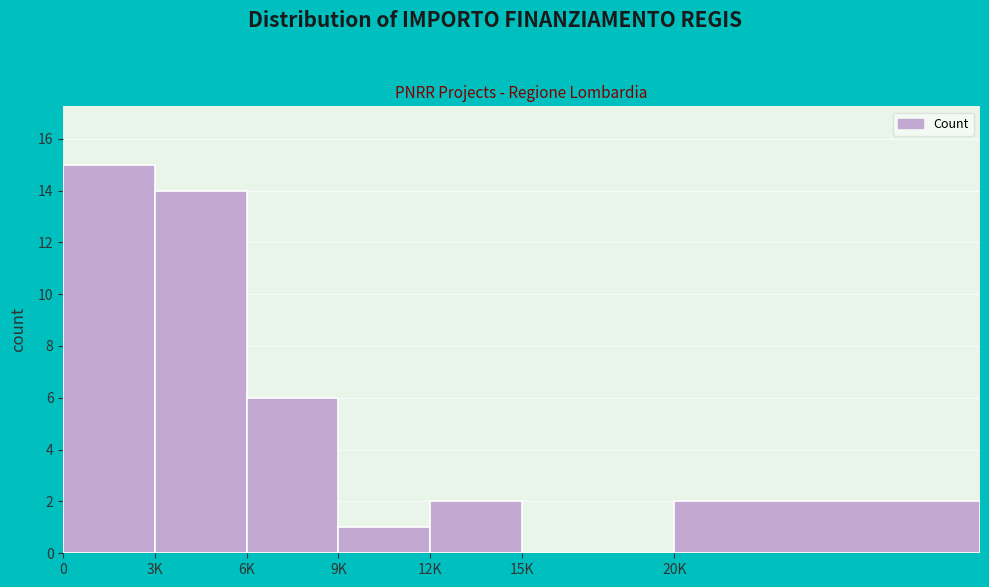

Reading left to right, what are all the values shown in this chart?

0=15	3K=14	6K=6	9K=1	12K=2	15K=0	20K=2